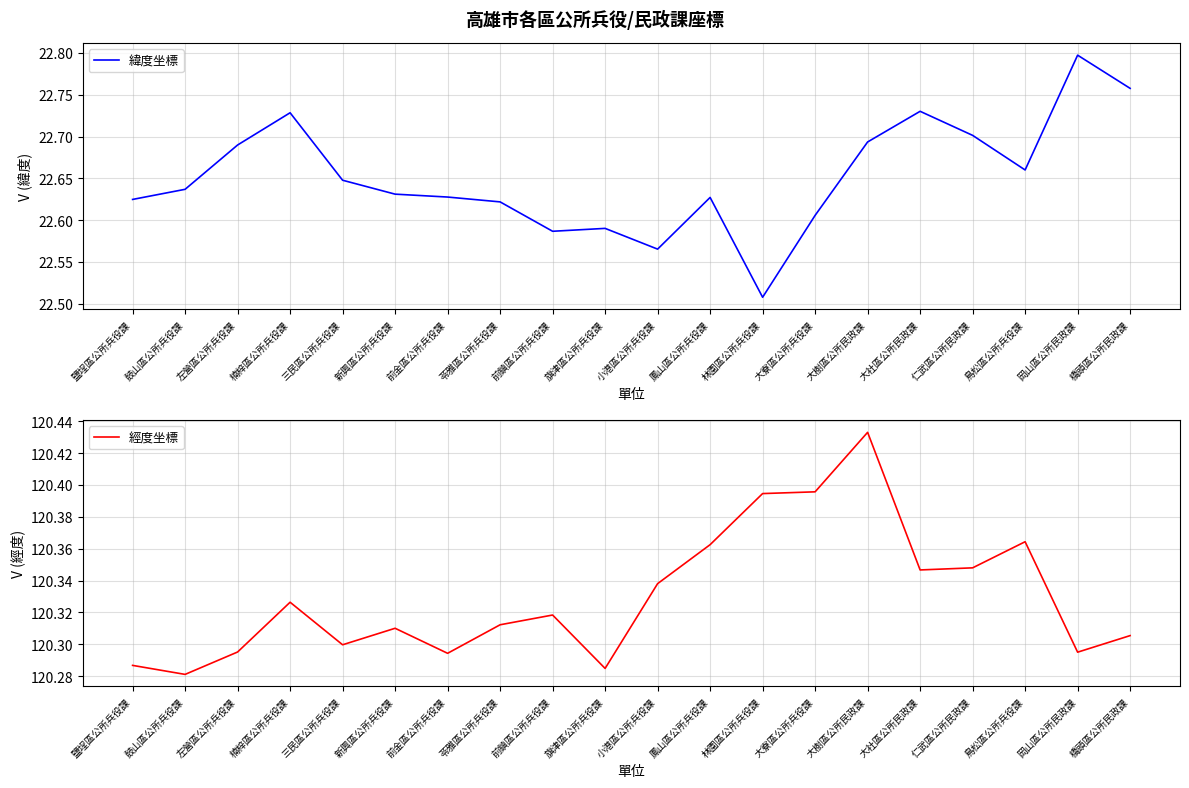

List the labels in order of 經度坐標 value, largest first.

大樹區公所民政課, 大寮區公所兵役課, 林園區公所兵役課, 鳥松區公所兵役課, 鳳山區公所兵役課, 仁武區公所民政課, 大社區公所民政課, 小港區公所兵役課, 楠梓區公所兵役課, 前鎮區公所兵役課, 苓雅區公所兵役課, 新興區公所兵役課, 橋頭區公所民政課, 三民區公所兵役課, 左營區公所兵役課, 岡山區公所民政課, 前金區公所兵役課, 鹽埕區公所兵役課, 旗津區公所兵役課, 鼓山區公所兵役課